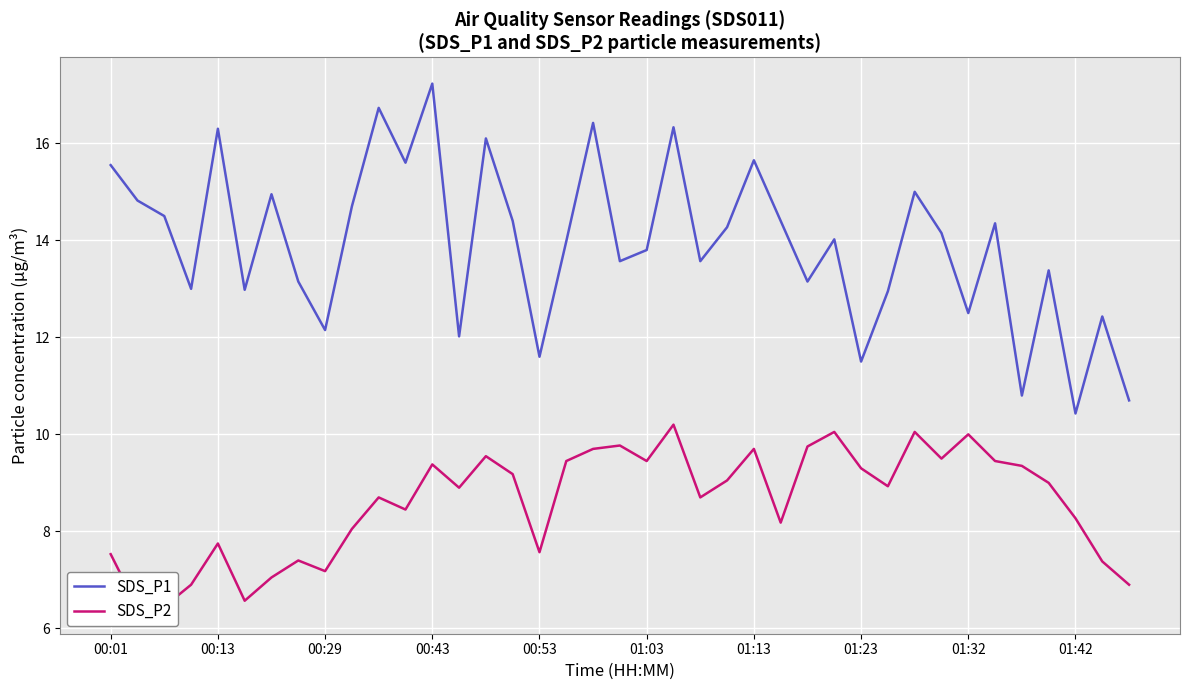

At which label does SDS_P1 first exceed 14?

00:01